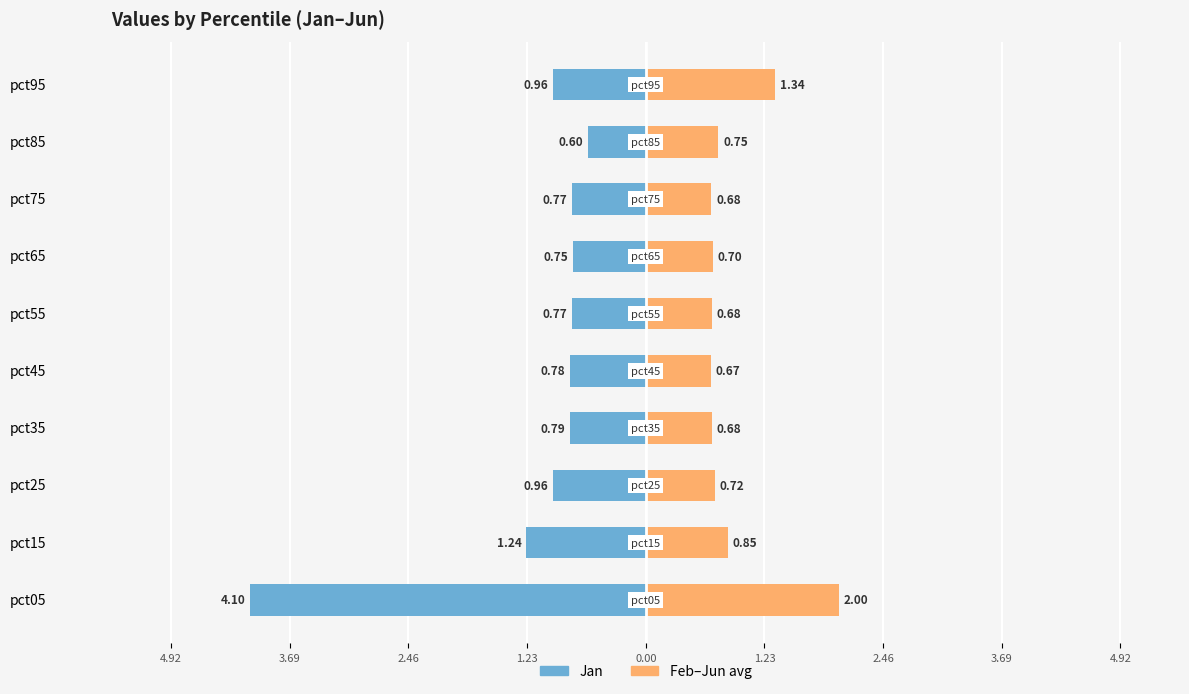

What is the difference between the maximum and minimum values in the Feb–Jun avg series?

1.3